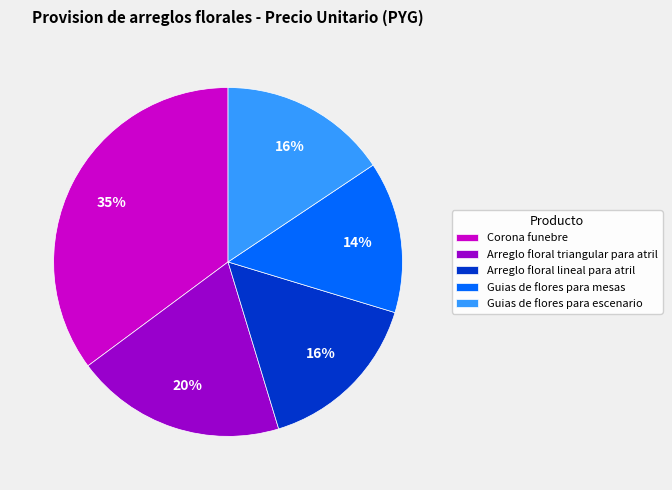

Which has a higher value, Guias de flores para escenario or Guias de flores para mesas?

Guias de flores para escenario